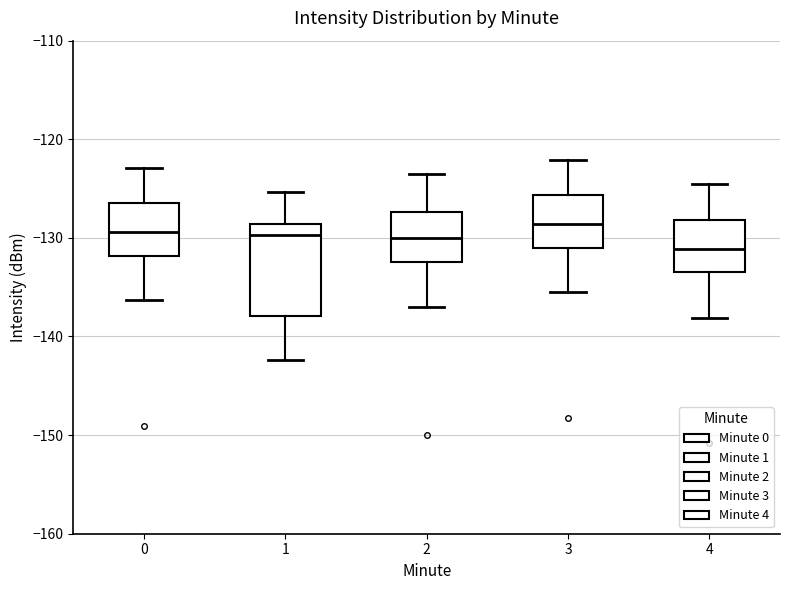

Reading left to right, read every box against the y-axis: the position of its median line, the range the box covers, and the ends of its whiskers. The values are not printed on the chart, so give them approximately, as read against the axis.

0: median -129, box -132 to -126, whiskers -136 to -123
1: median -130, box -138 to -129, whiskers -142 to -125
2: median -130, box -132 to -127, whiskers -137 to -123
3: median -129, box -131 to -126, whiskers -135 to -122
4: median -131, box -133 to -128, whiskers -138 to -124